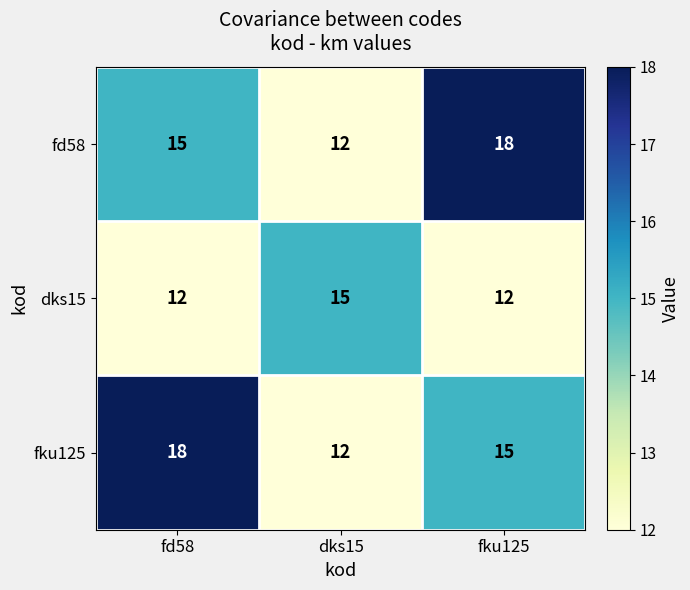

What is the approximate value of dks15 at dks15?

15